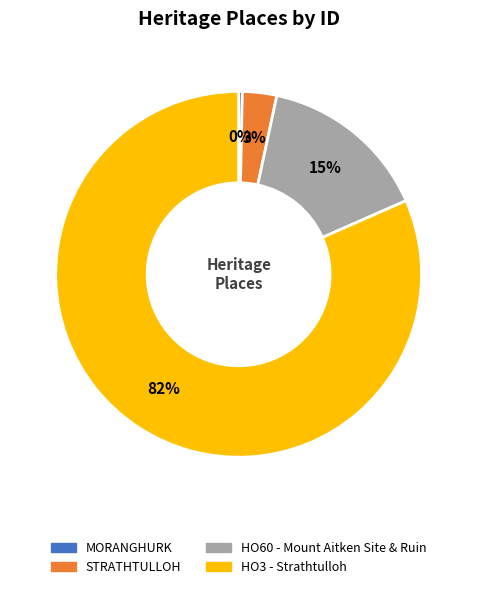

True or false: HO60 - Mount Aitken Site & Ruin accounts for 15% of the total.

True